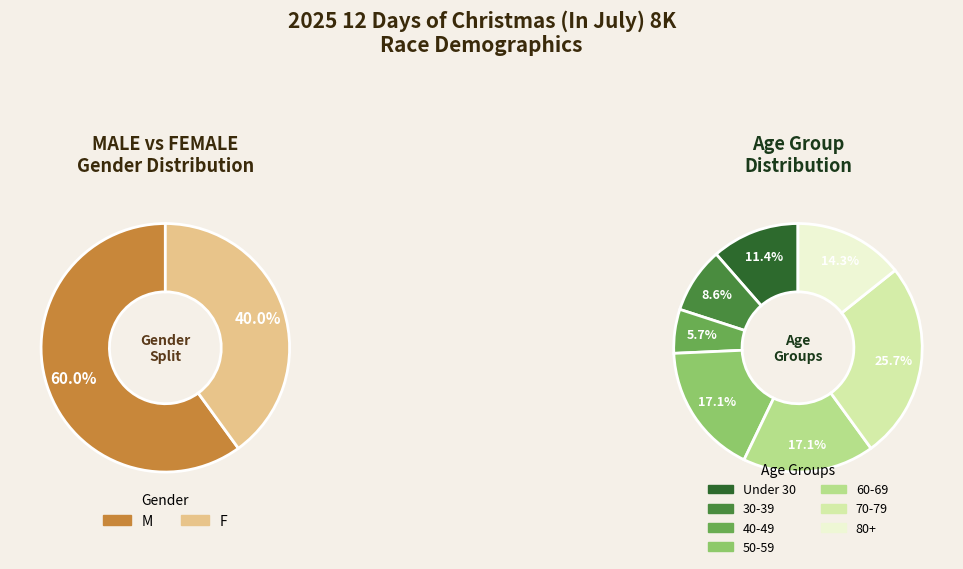

What is the ratio of the value at F to the value at M?

0.7